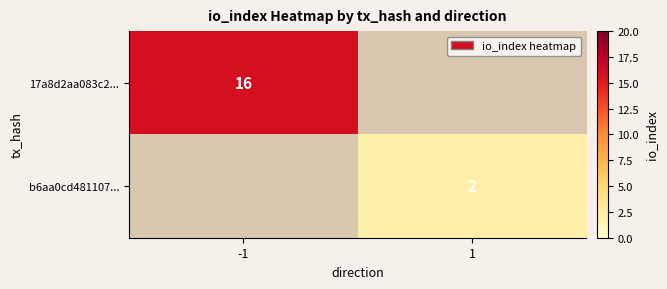

What is the greatest value displayed?

16